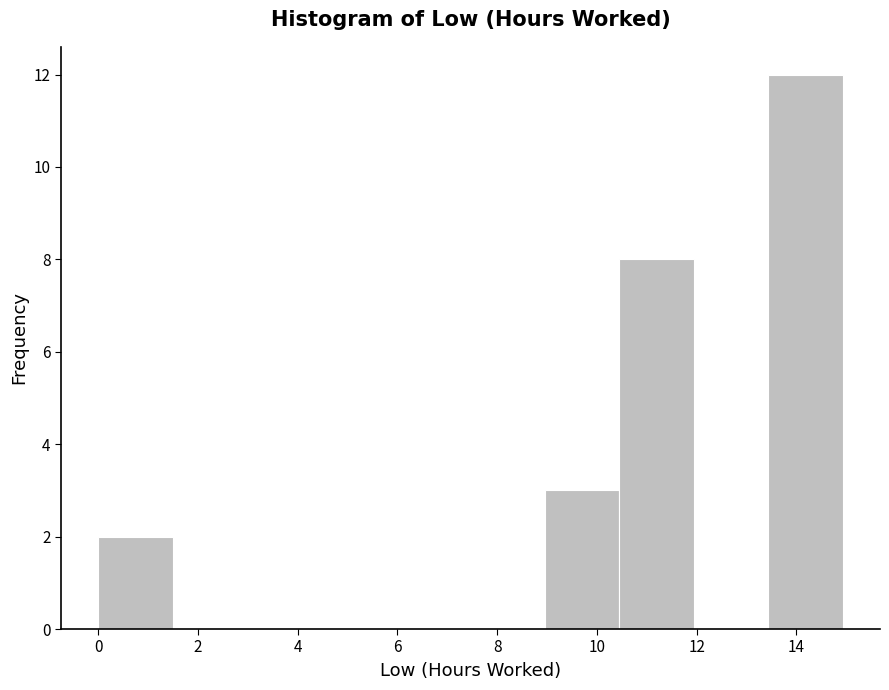

Reading left to right, list every bar in this chart as the range it spans on the x-axis followed by its height. Neither the bar edges nor the heights are printed on the chart, so give them approximately, as read against the axes.

0.0 to 1.4: 2
1.4 to 3.0: 0
3.0 to 4.4: 0
4.4 to 6.0: 0
6.0 to 7.4: 0
7.4 to 9.0: 0
9.0 to 10.4: 3
10.4 to 12.0: 8
12.0 to 13.4: 0
13.4 to 15.0: 12